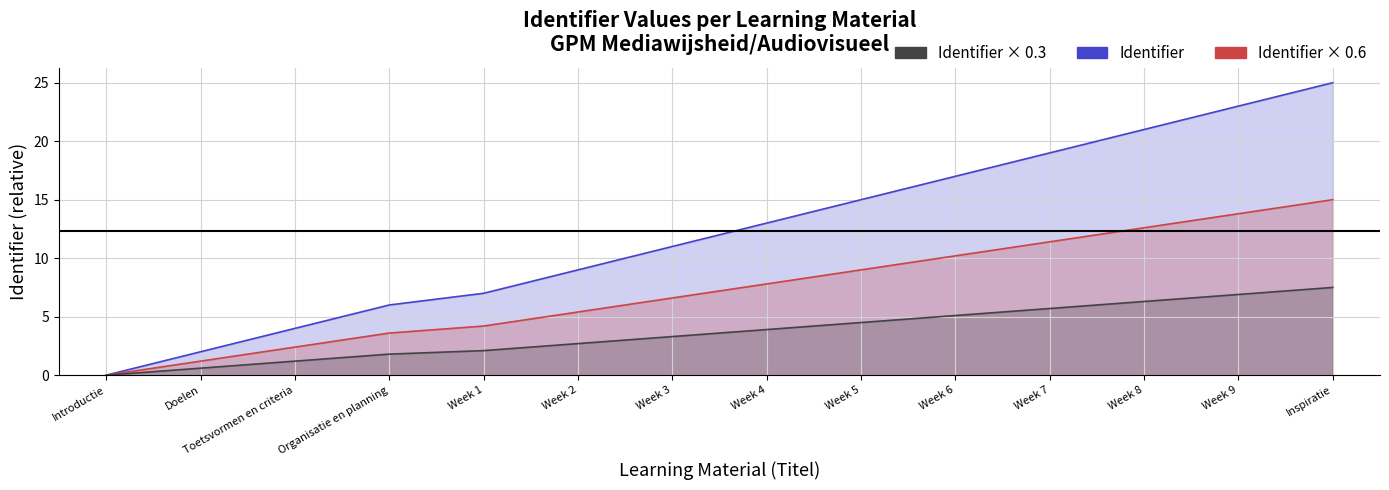

At which label is Identifier closest to 12?

Week 3